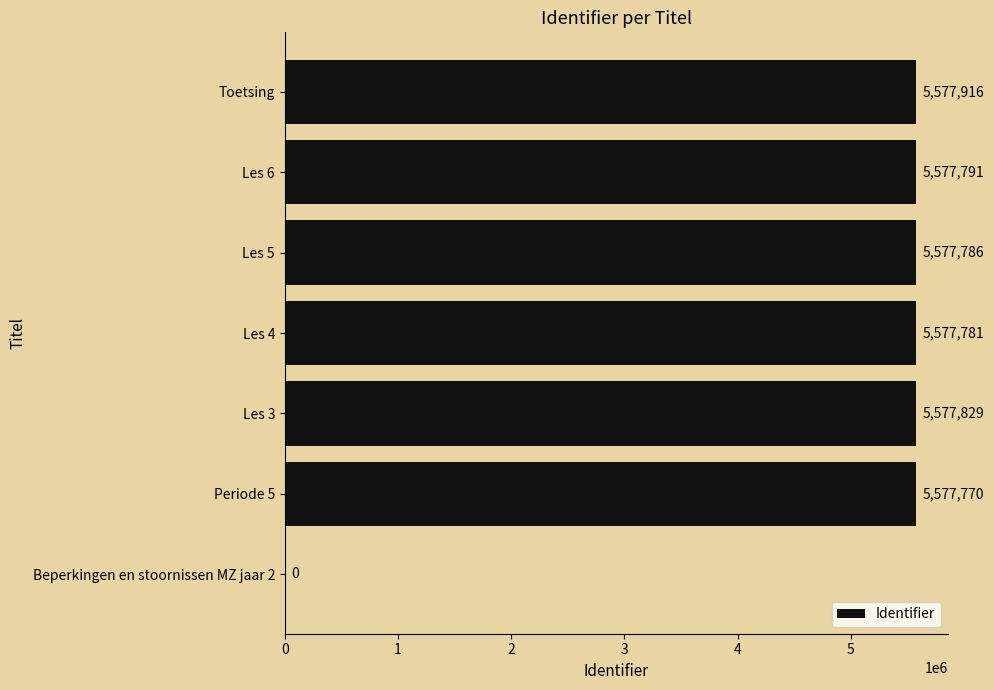

The chart shows a value of 8281215 at Les 5. True or false?

False